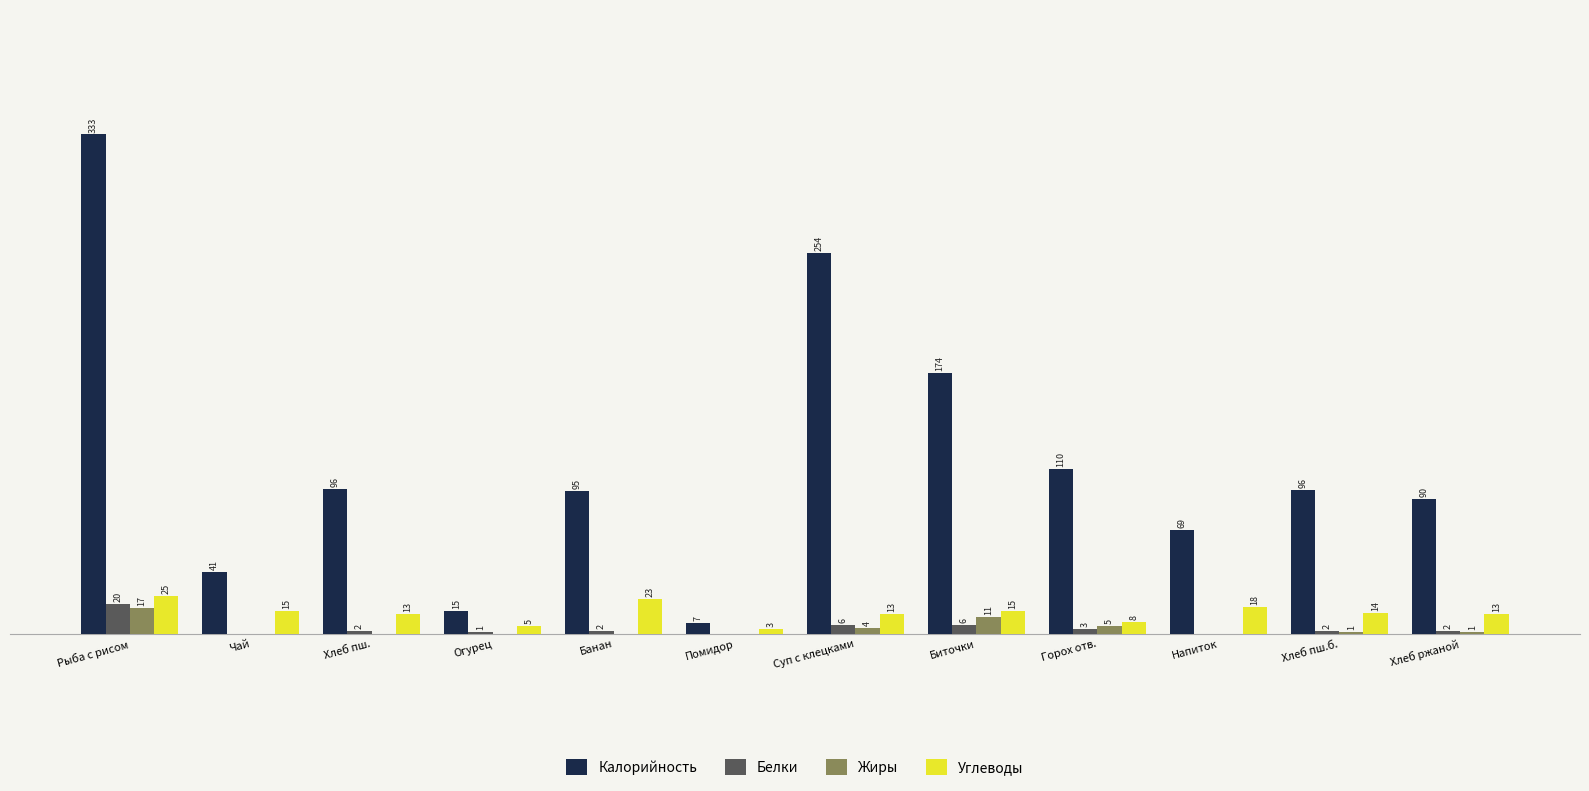

Where is Калорийность nearest to the value 170?

Биточки